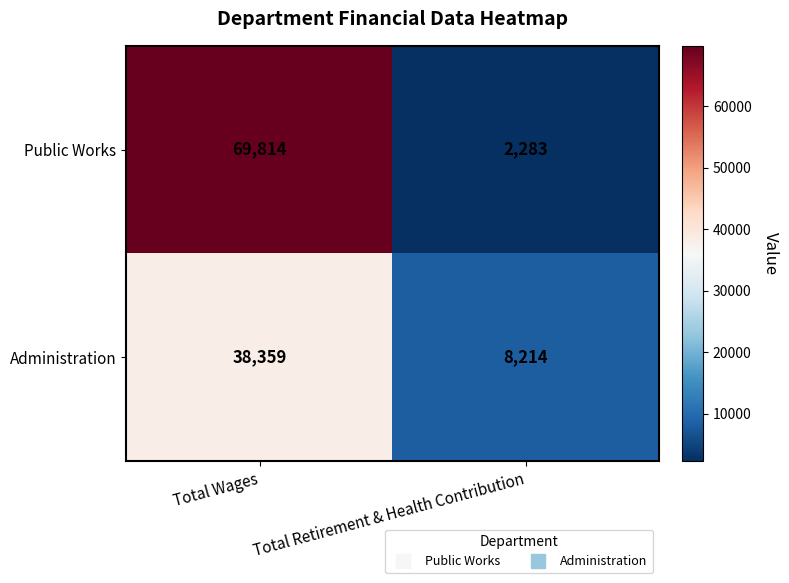

What is the sum of the Public Works values at Total Retirement & Health Contribution and Total Wages?

72097